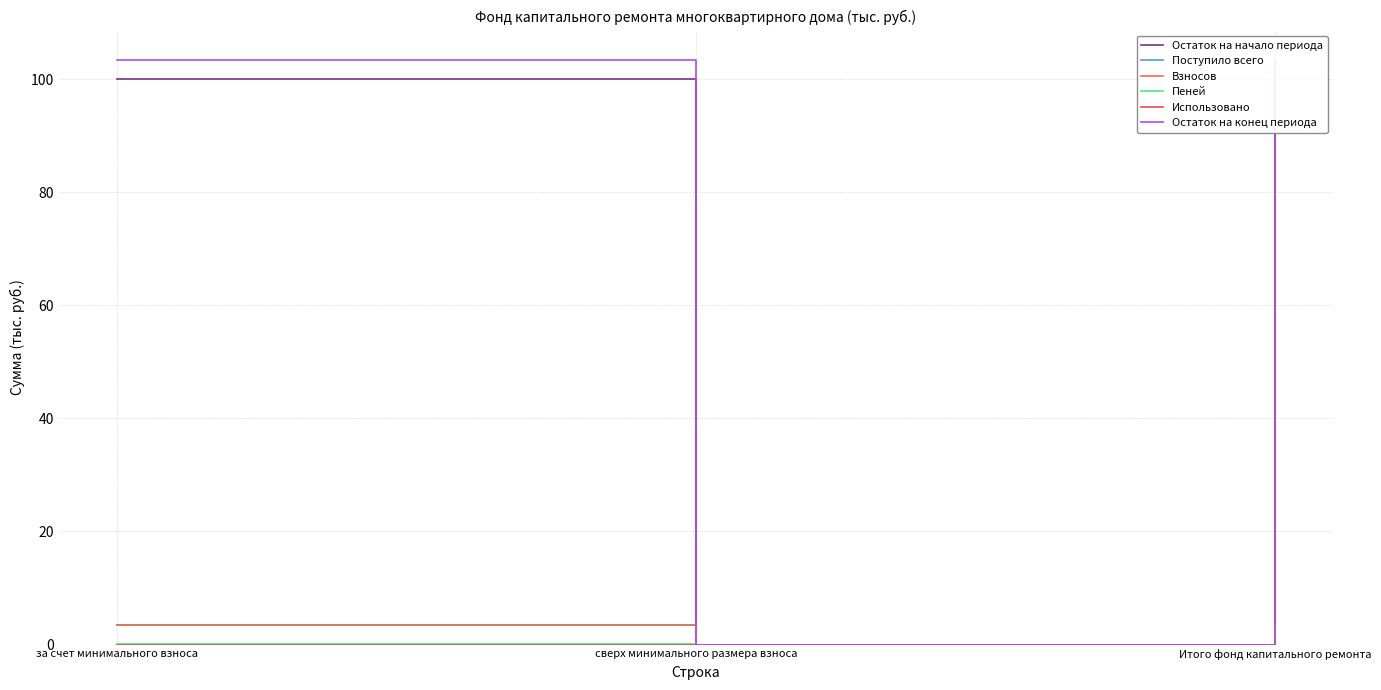

Where does the Остаток на начало периода series first go above 99?

за счет минимального взноса